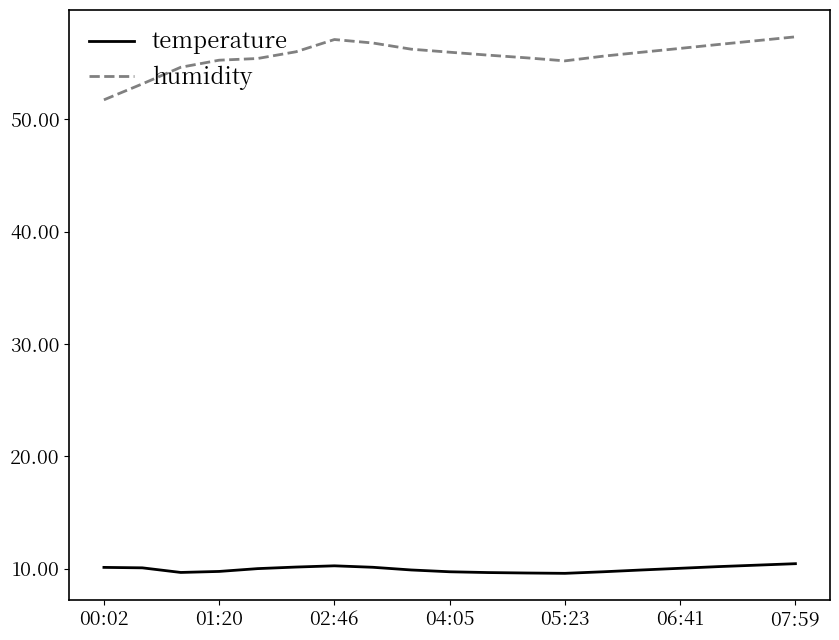

How many lines are shown in the chart?

2